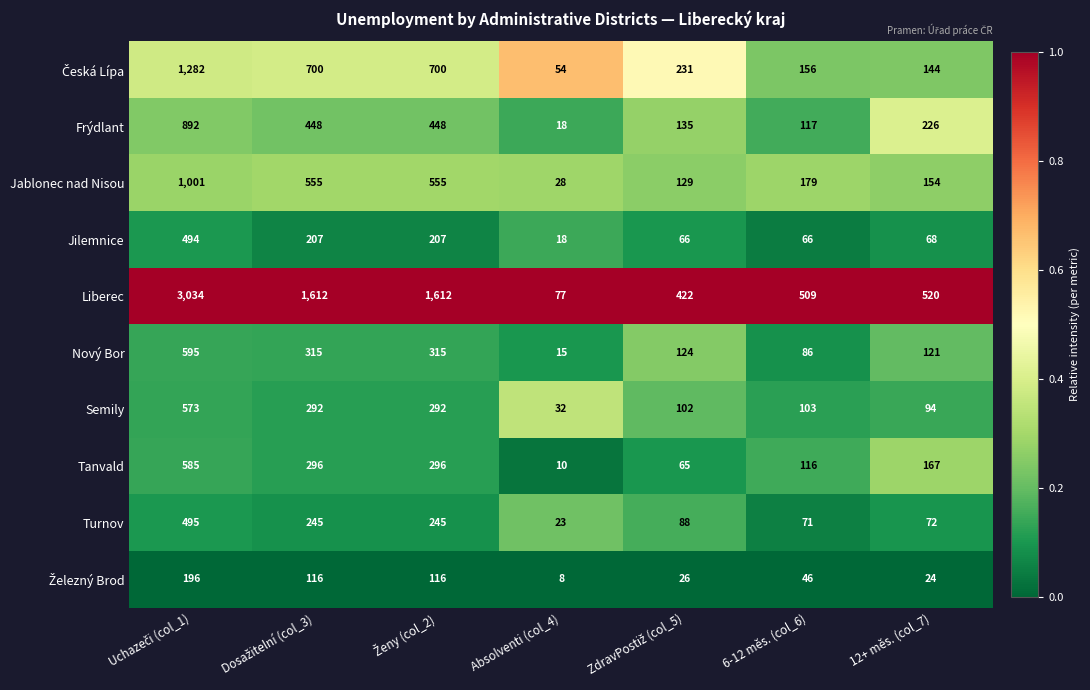

Which series has the widest spread of values?

Liberec